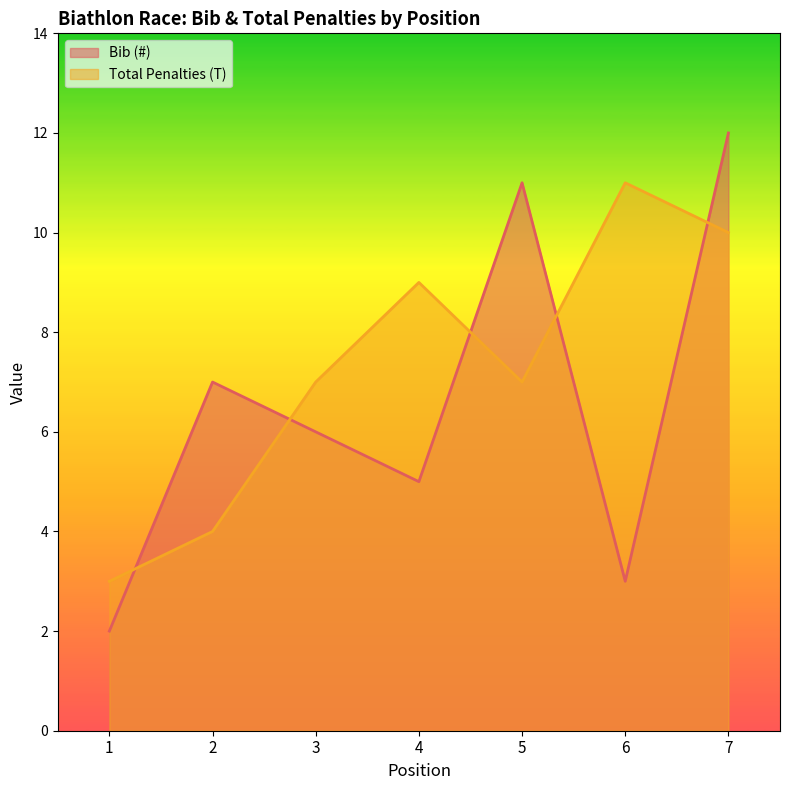

Rank the series by their average value, from lowest to highest.

Bib (#), Total Penalties (T)